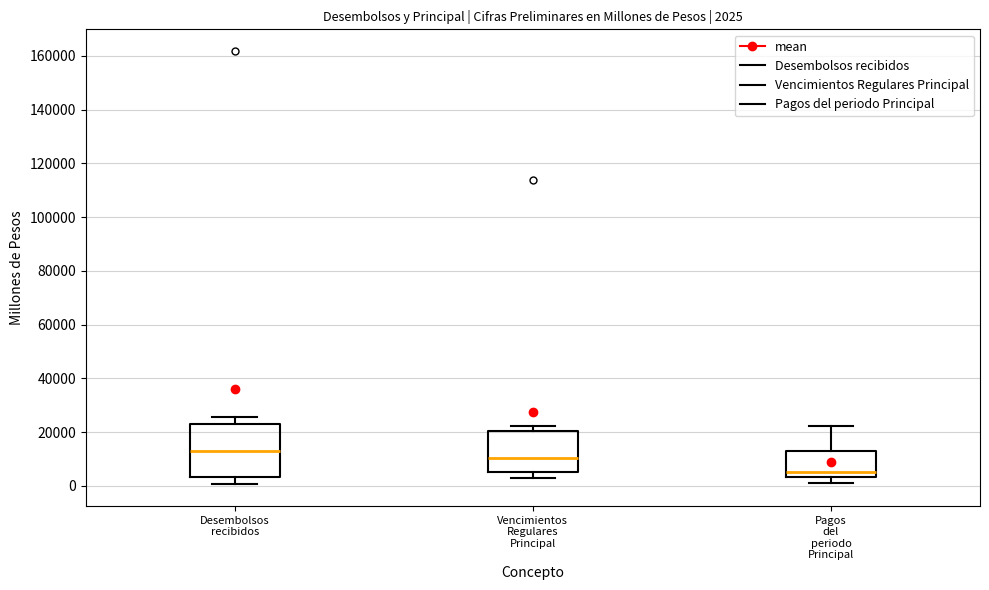

Which box's median line is the lowest?

Pagos del periodo Principal